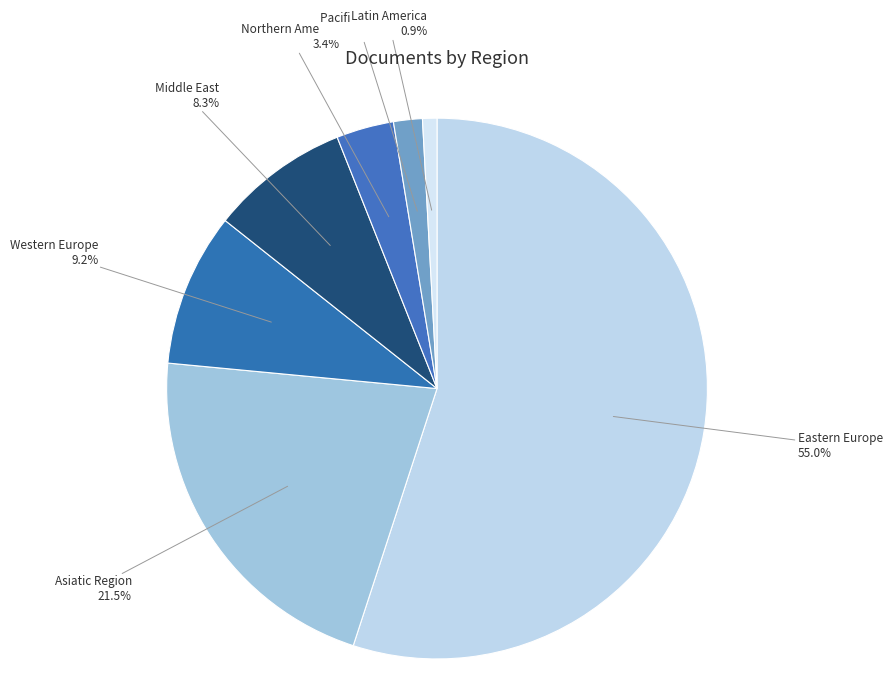

What is the largest slice in the pie chart?

Eastern Europe